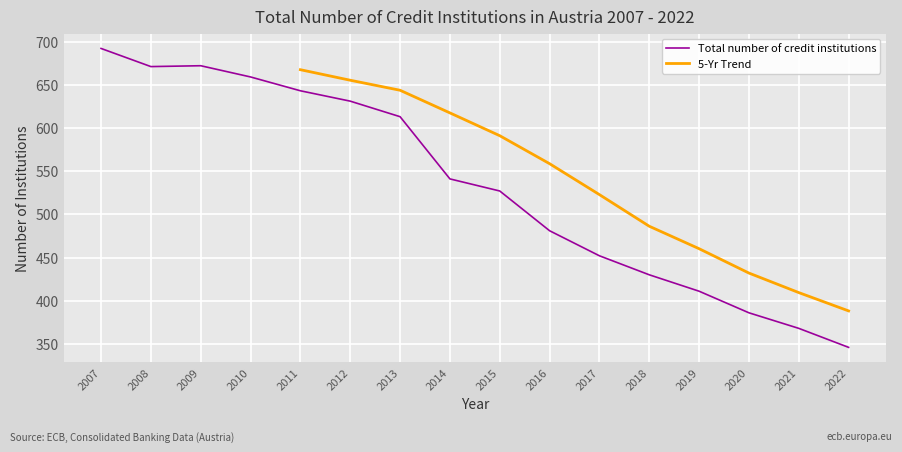

Which label corresponds to the largest value in the chart?

2007